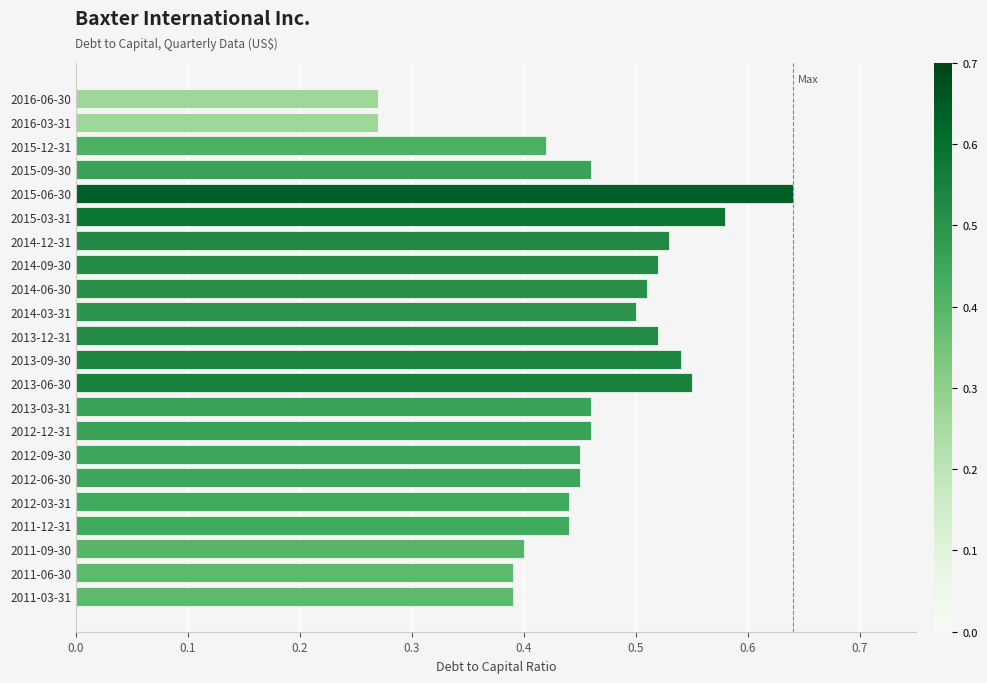

What is the sum of all values?

10.2